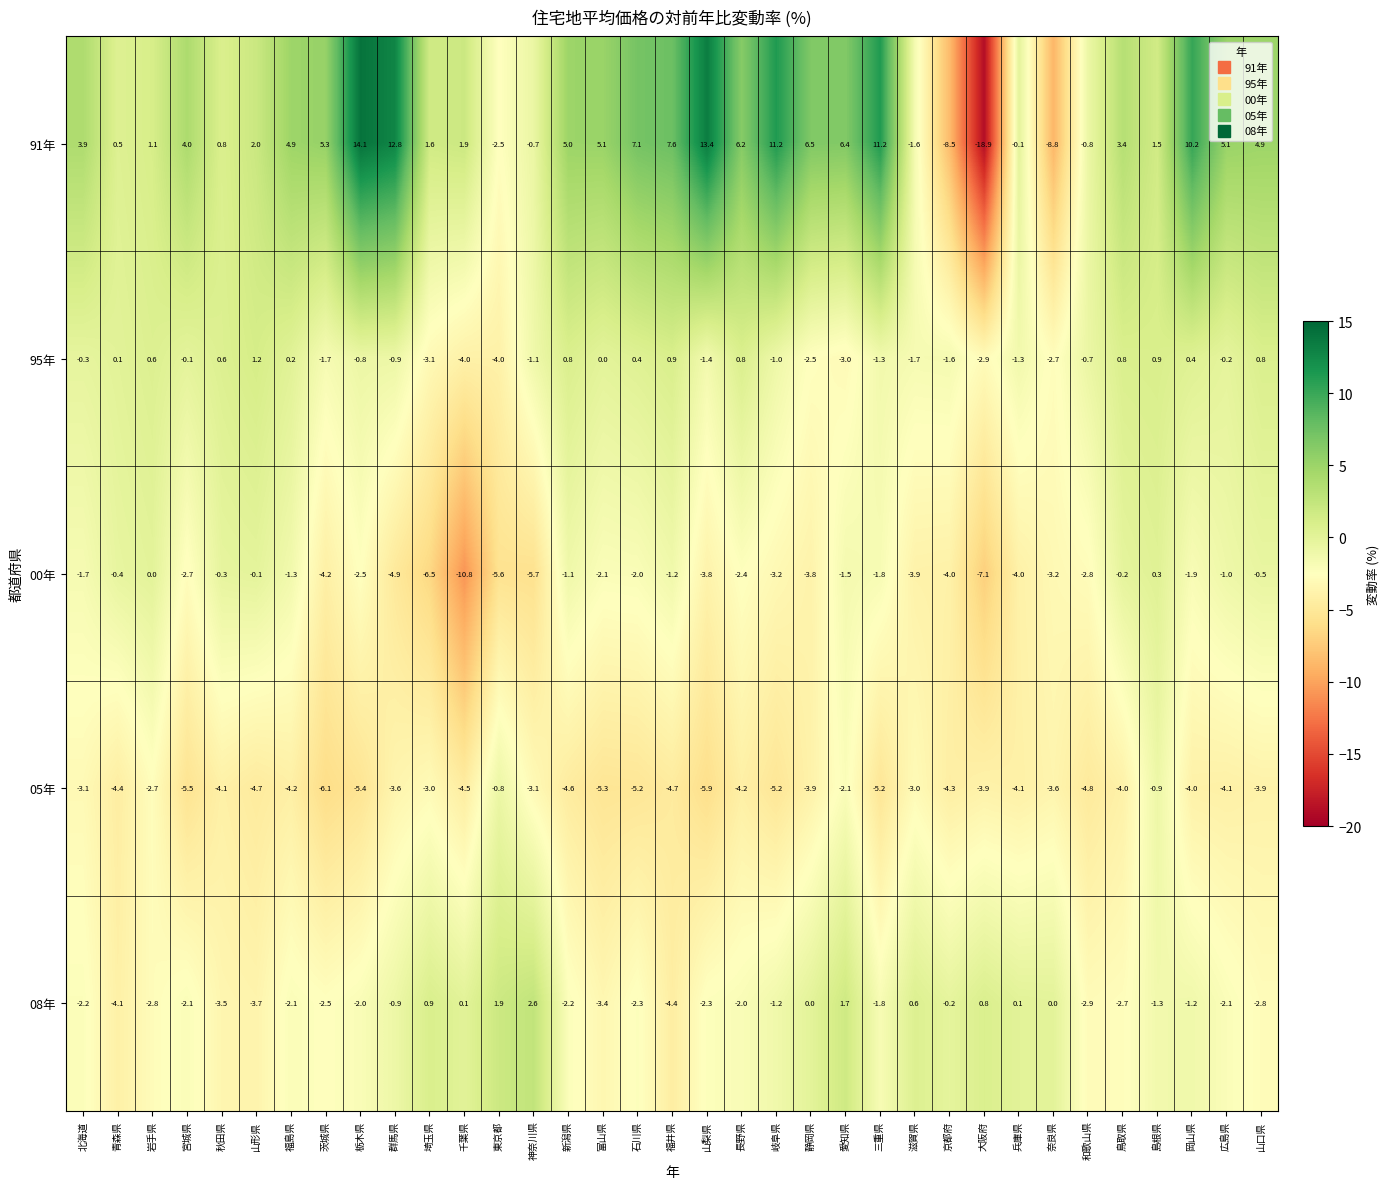

How many distinct data groups are displayed?

5